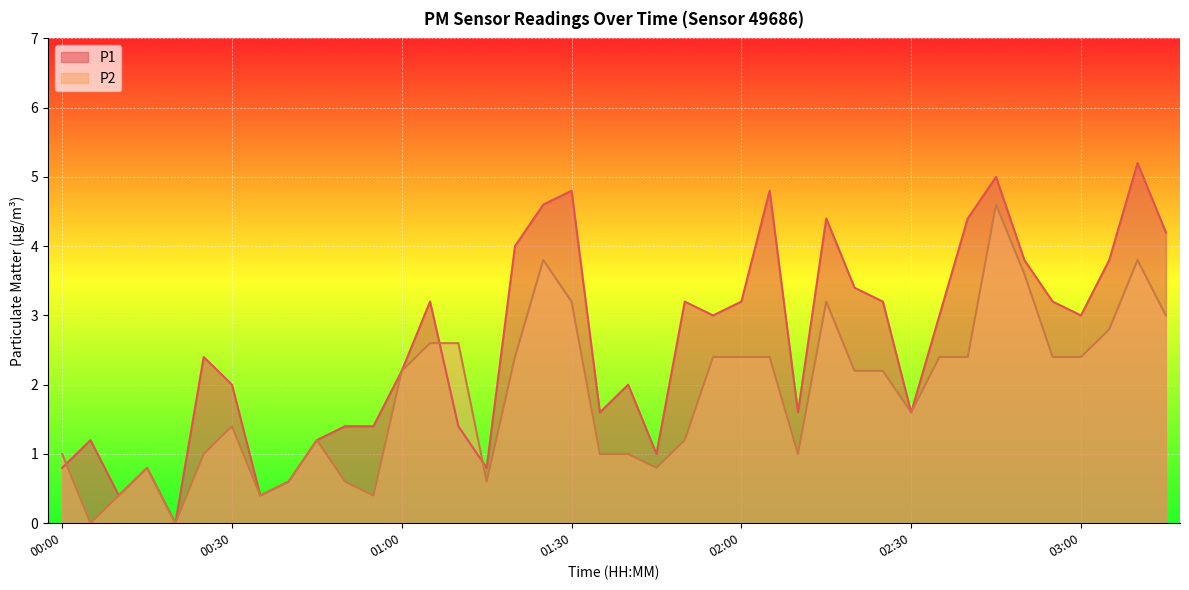

Which series changed the most between 01:45 and 02:55?

P1